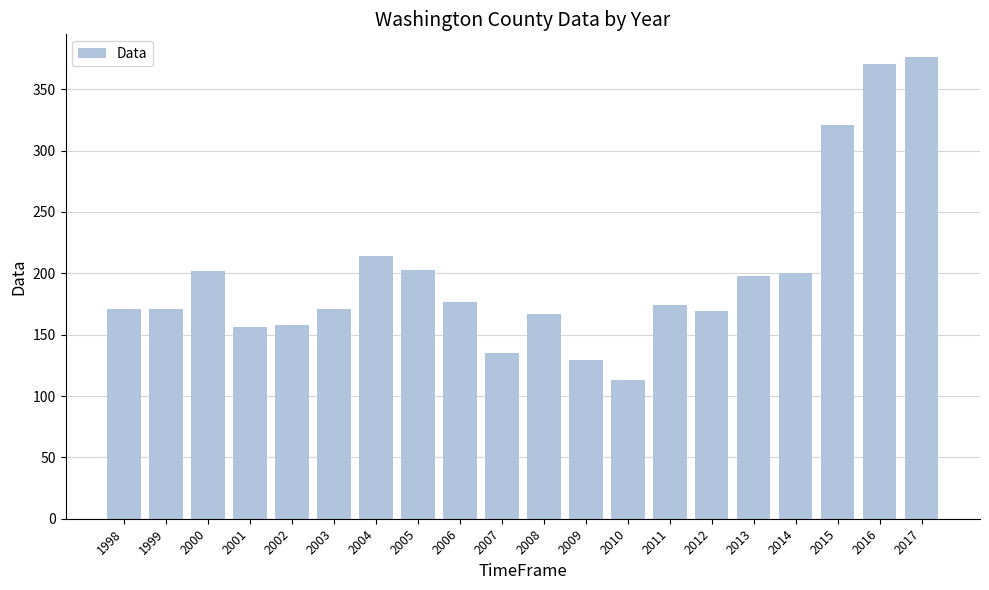

What is the change in value from 2003 to 2013?

+27